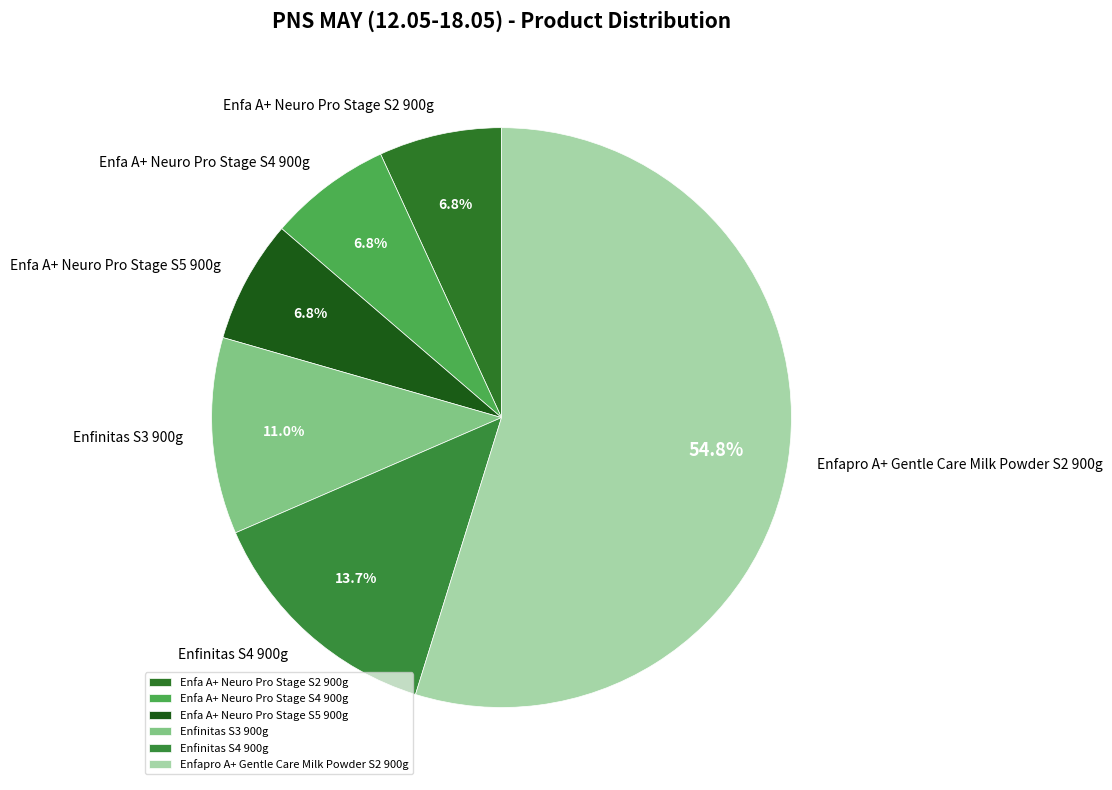

Which category has the biggest portion of the pie?

Enfapro A+ Gentle Care Milk Powder S2 900g